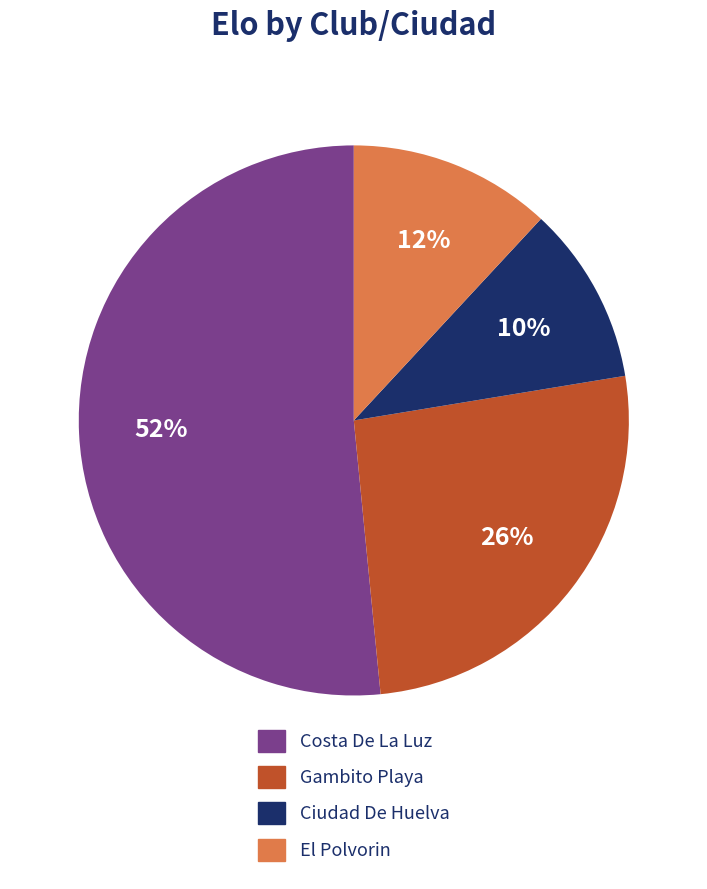

Combined, do Ciudad De Huelva and El Polvorin account for over 50%?

No